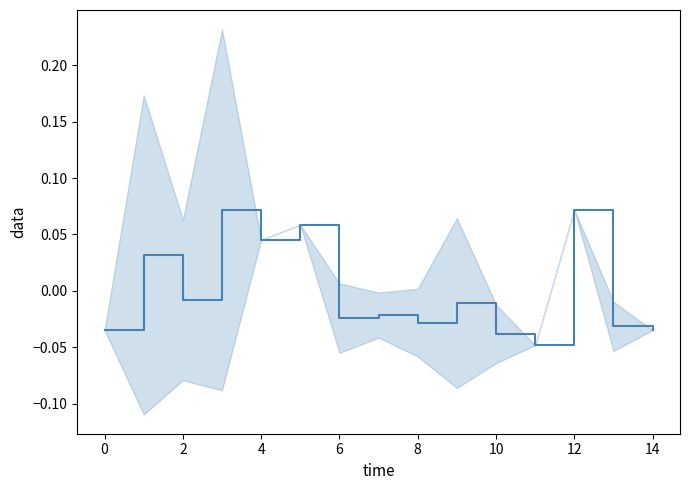

The chart shows a value of -0.0 at 9. True or false?

False